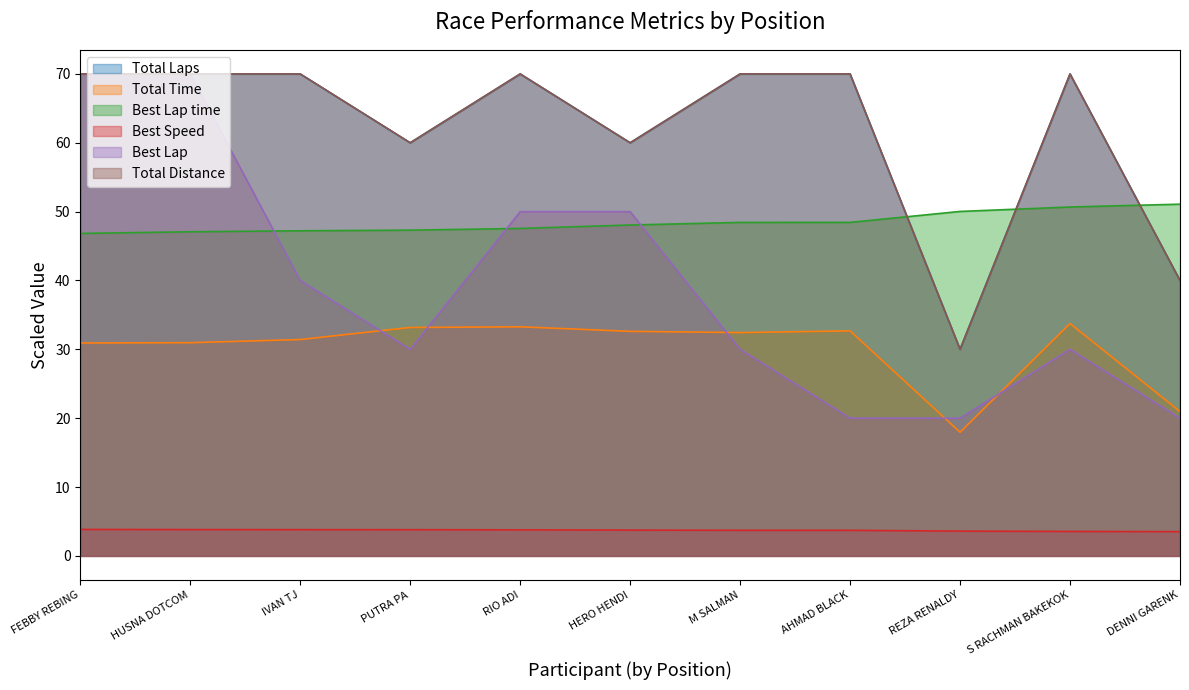

At which label is Total Distance closest to 50?

PUTRA PA